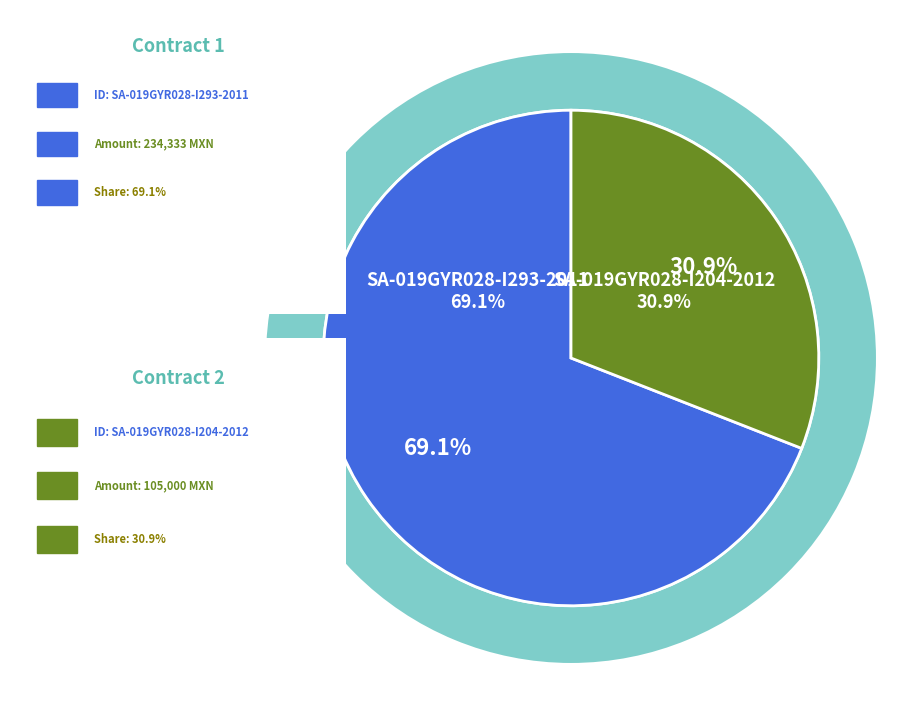

The SA-019GYR028-I204-2012 slice represents 23% of the pie. True or false?

False